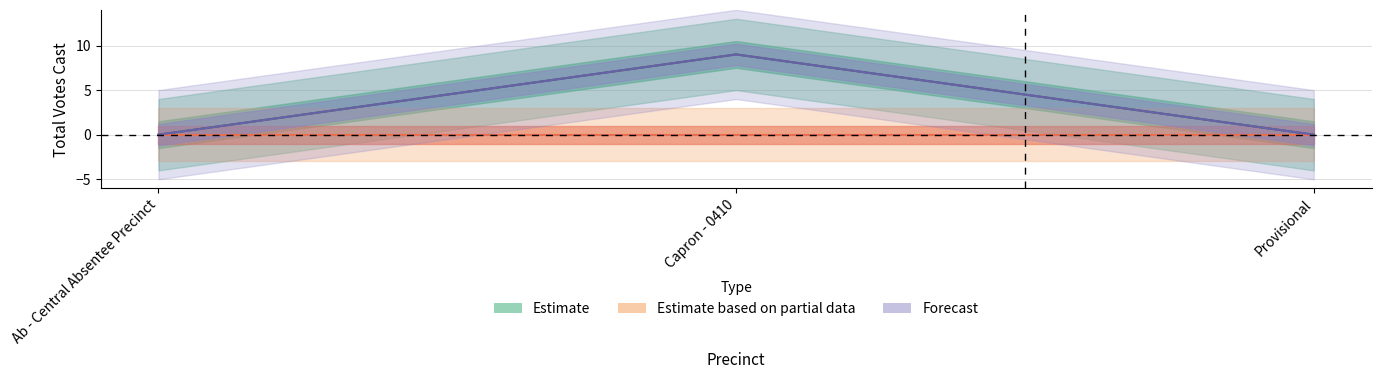

What is the total value across all series at Capron - 0410?

18